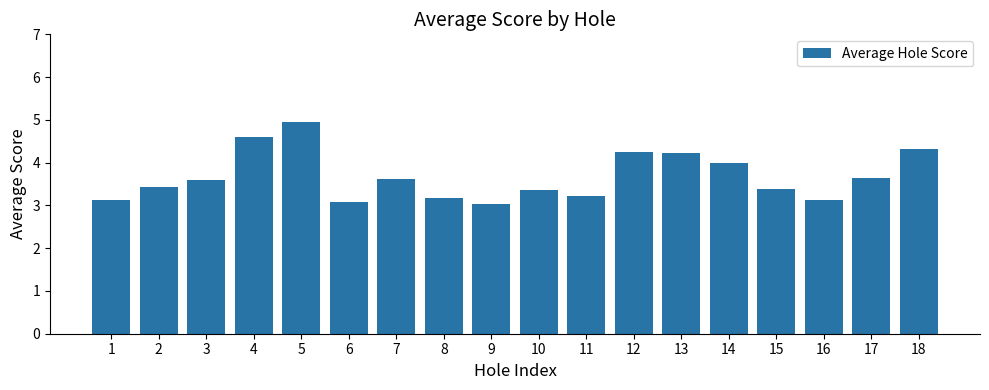

At which category does the chart reach its peak across all series?

5